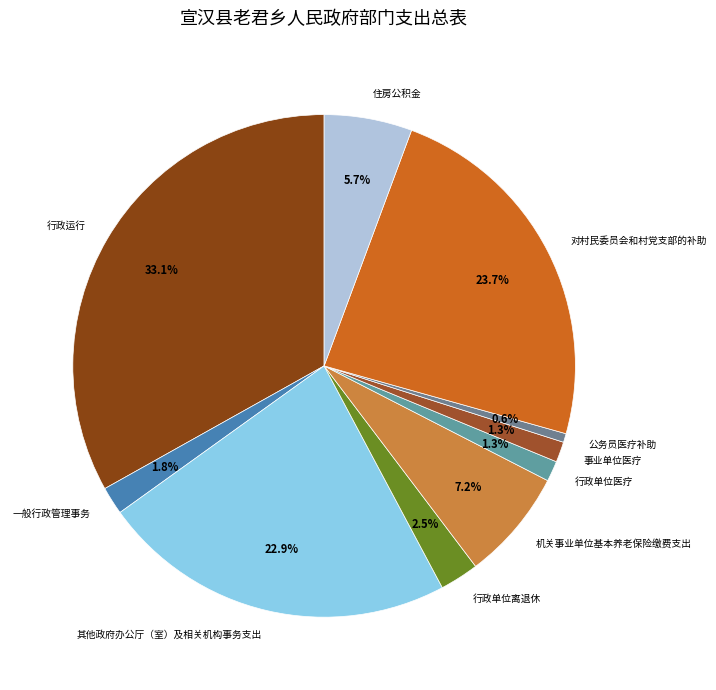

Does any single category account for the majority?

No